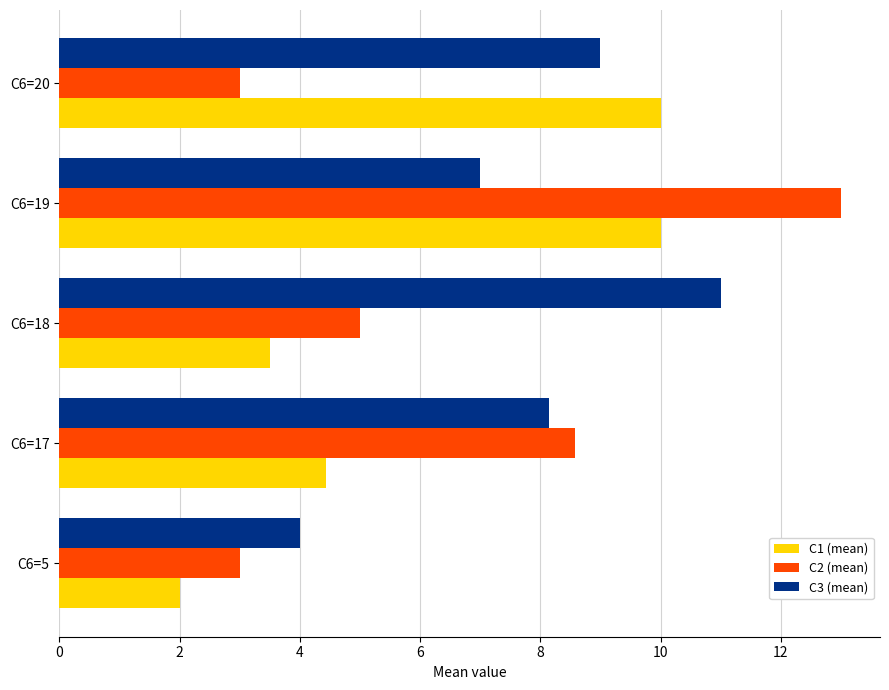

The value of C3 (mean) at C6=18 is 3.9. True or false?

False